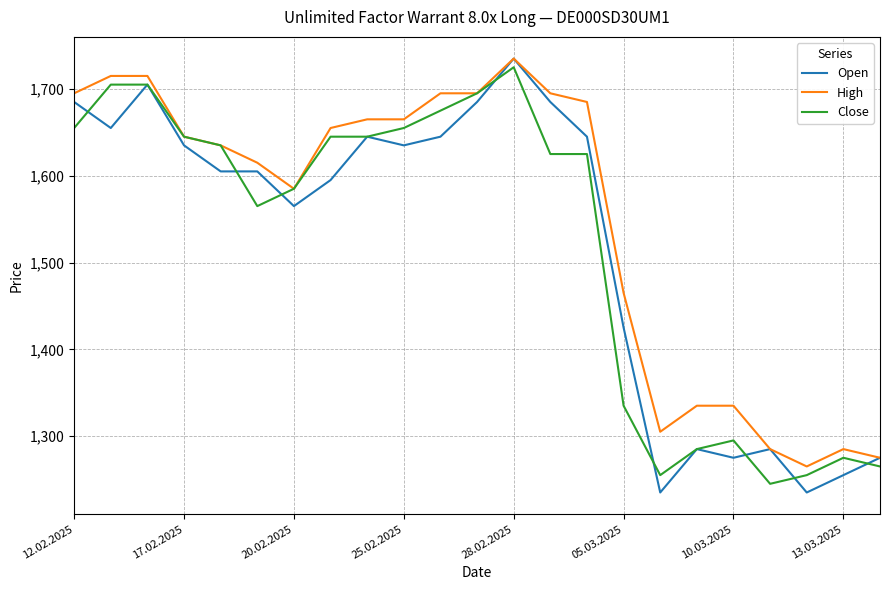

Which series has the largest total across all categories?

High